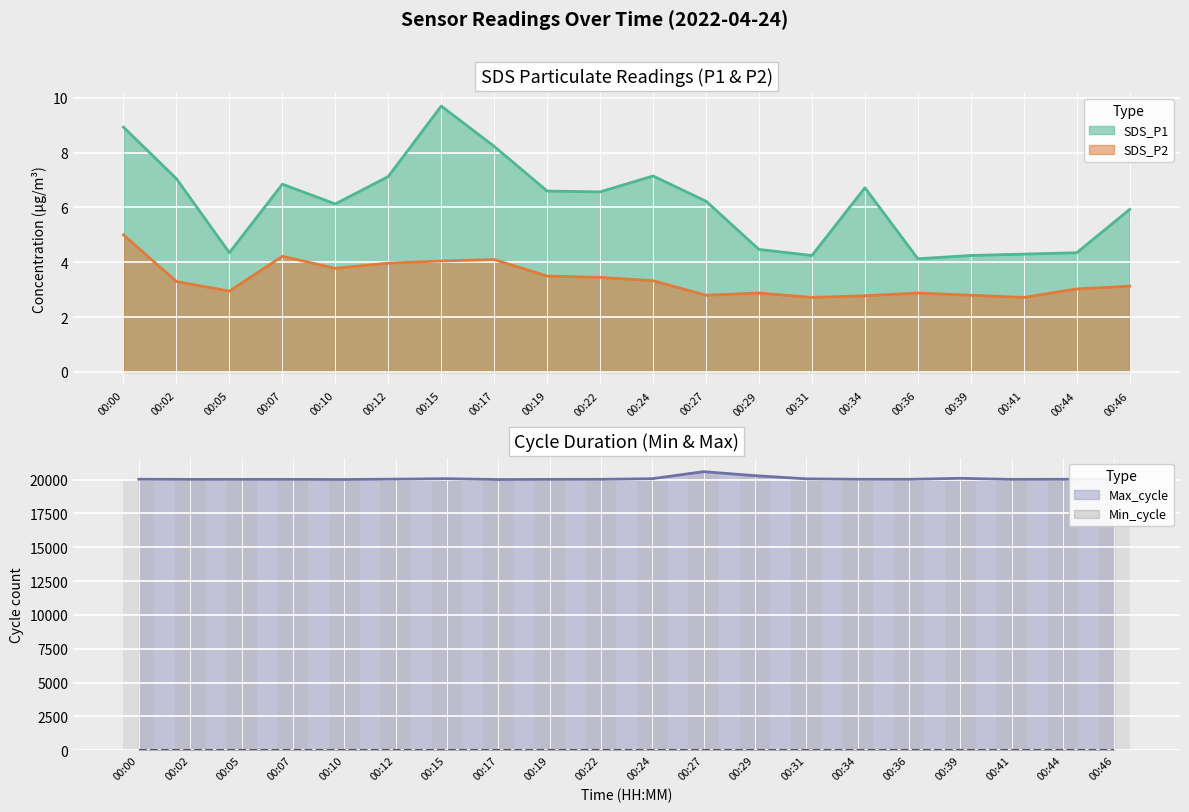

The SDS_P2 series shows 5.0 at 00:00. True or false?

True